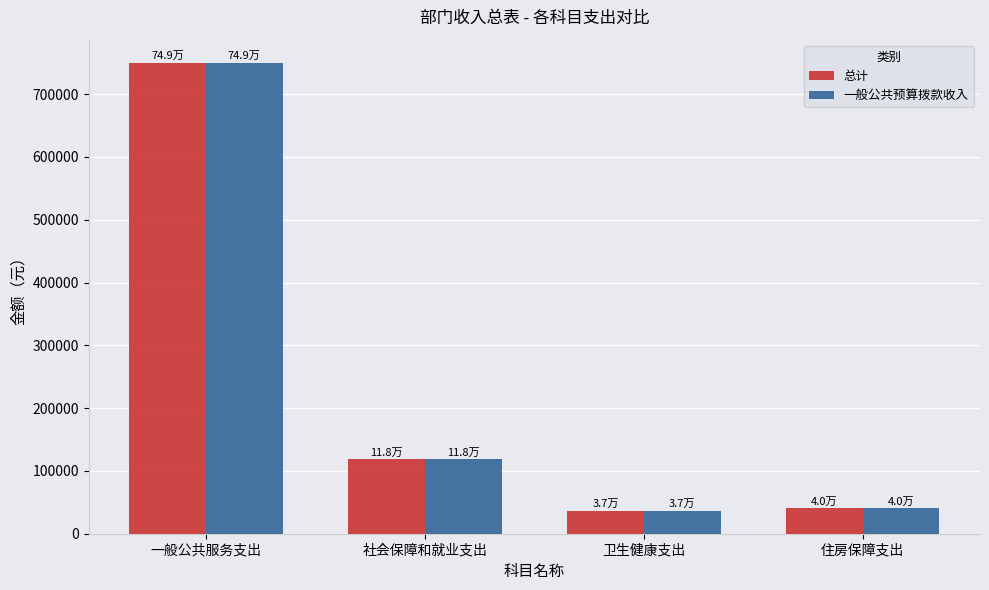

At which label is 一般公共预算拨款收入 closest to 392954?

社会保障和就业支出